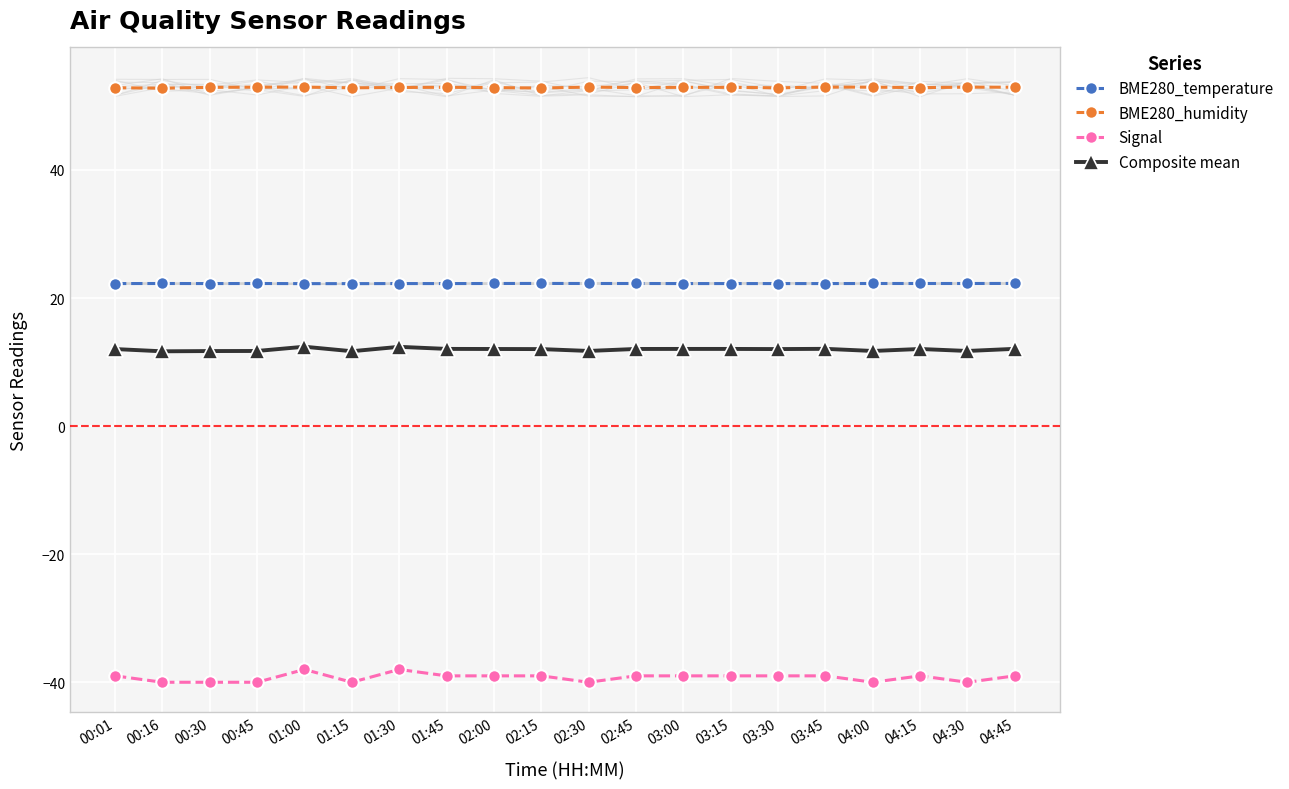

Which has a higher value, 00:30 or 03:45?

00:30